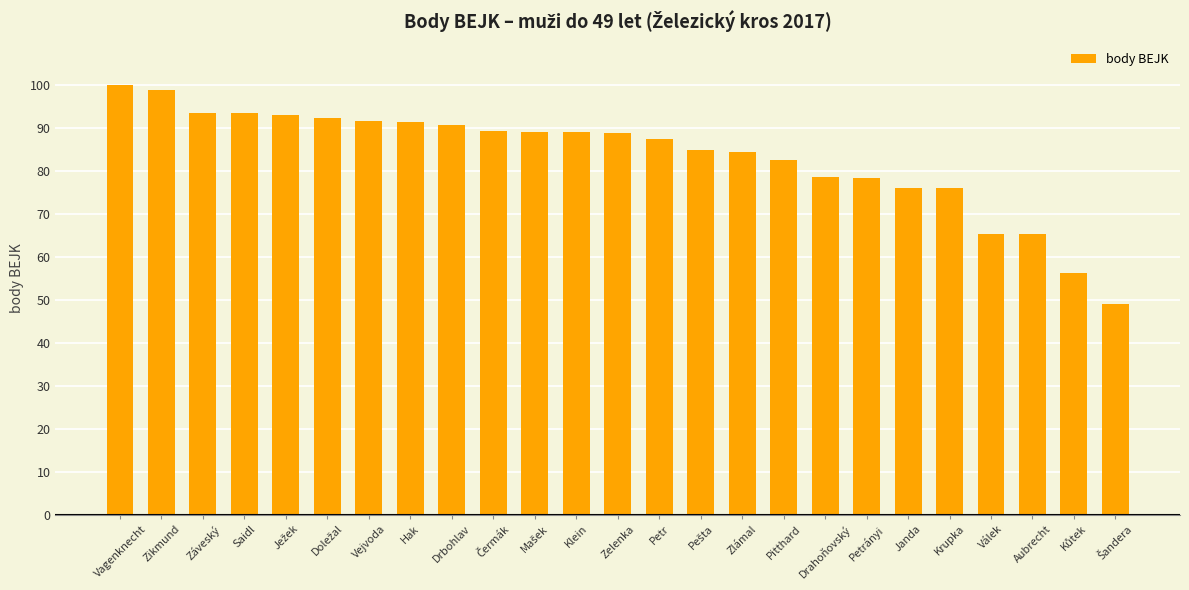

How many data points does each series have?

25